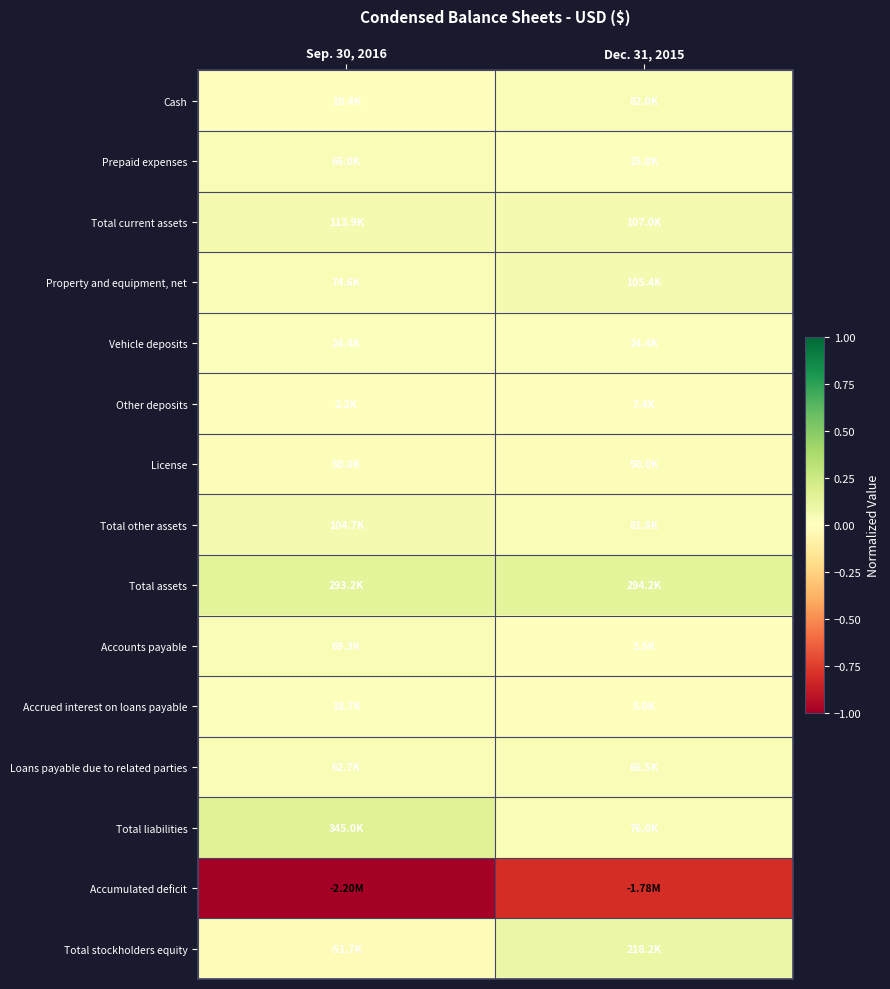

At Dec. 31, 2015, list the series in order from smallest to largest.

Accumulated deficit, Accounts payable, Accrued interest on loans payable, Other deposits, Vehicle deposits, Prepaid expenses, License, Loans payable due to related parties, Total liabilities, Total other assets, Cash, Property and equipment, net, Total current assets, Total stockholders equity, Total assets